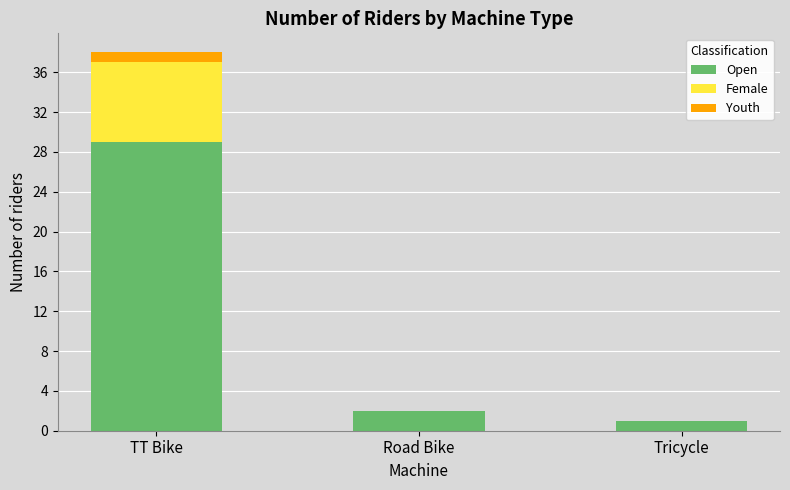

What is the total value across all series at TT Bike?

38